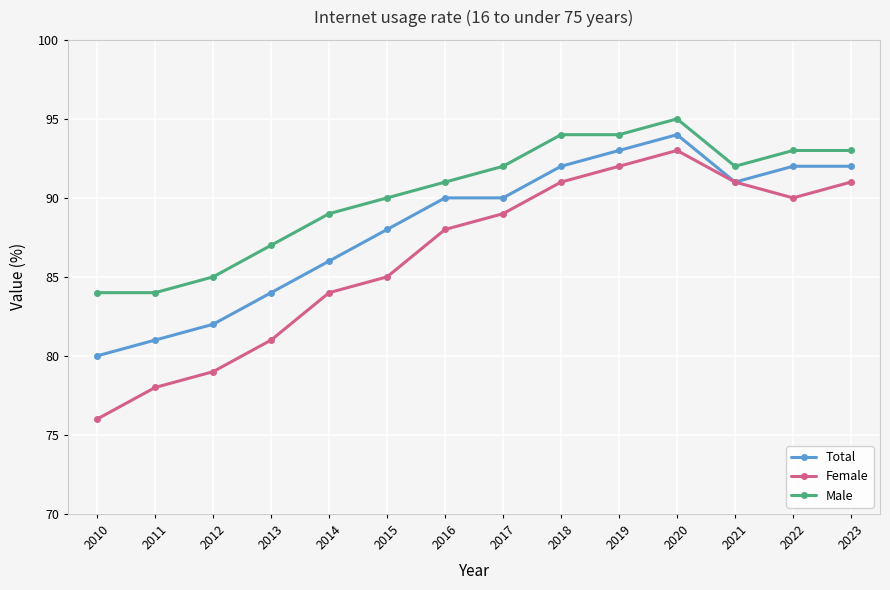

What is the difference between the Male values at 2014 and 2022?

4